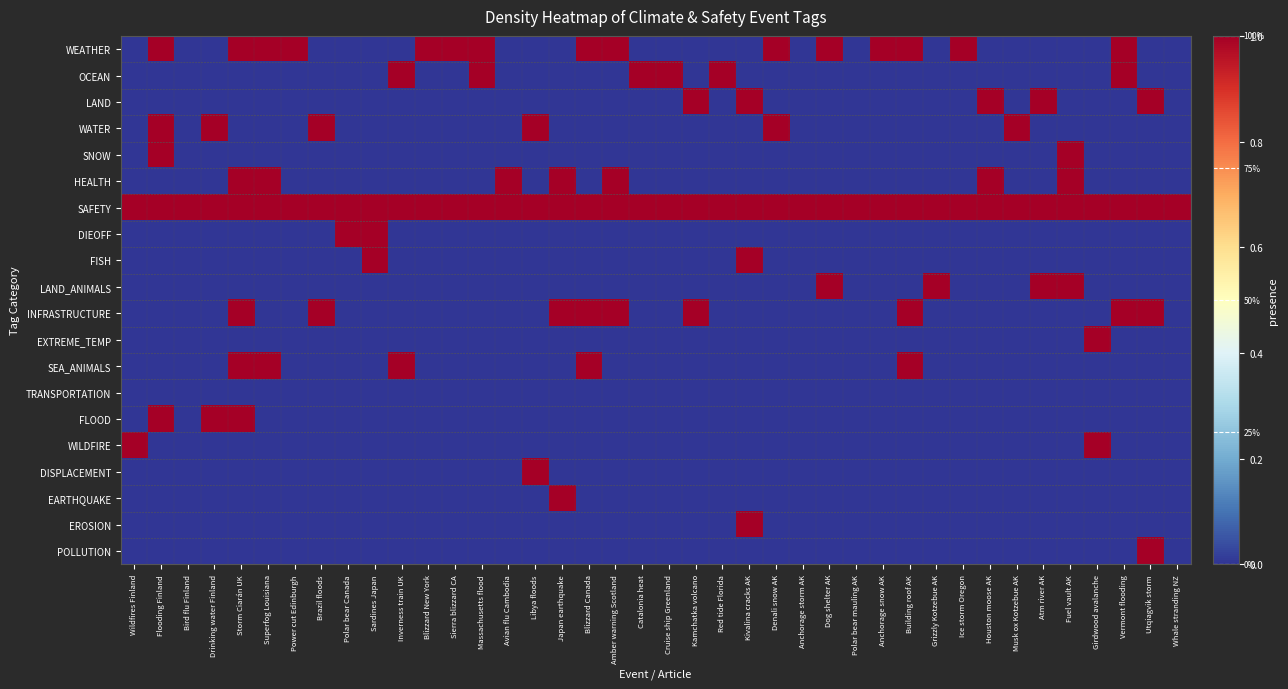

How many series are shown in this chart?

20